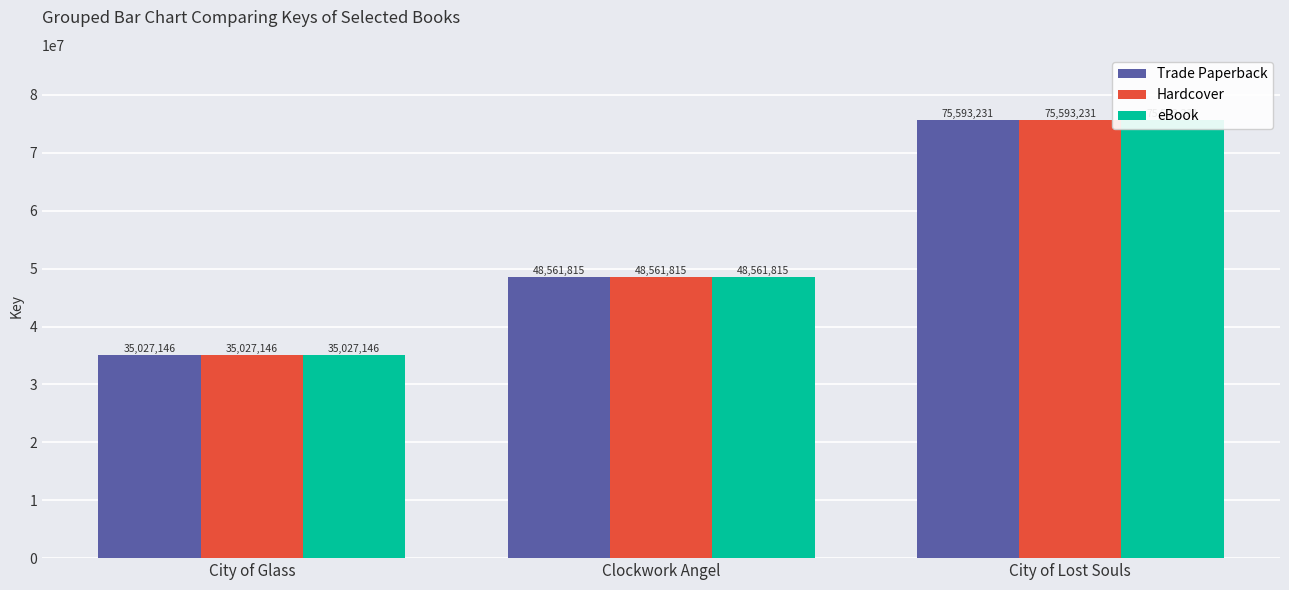

At which label does eBook first exceed 48561815?

City of Lost Souls